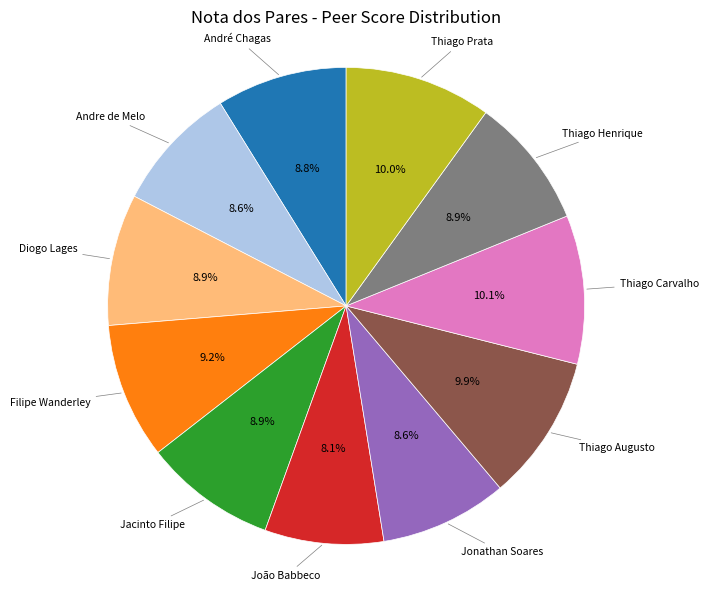

Is there a majority slice in this chart?

No